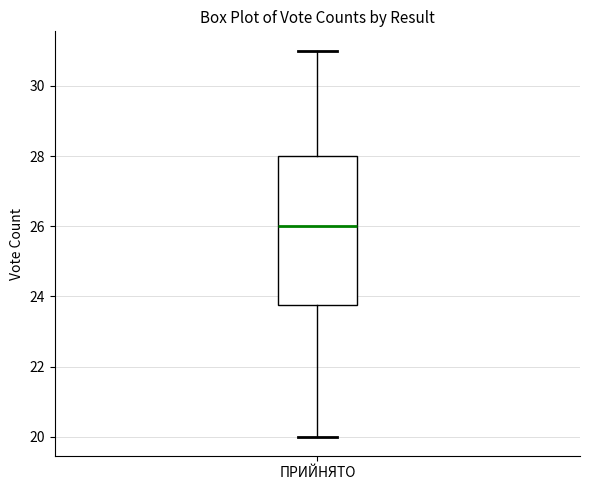

Transcribe this box plot: give where the median line is, the range the box spans, and where the two whiskers end, as read against the y-axis. The values are not printed on the chart, so give them approximately, as read against the axis.

median 26.0, box 23.8 to 28.0, whiskers 20.0 to 31.0